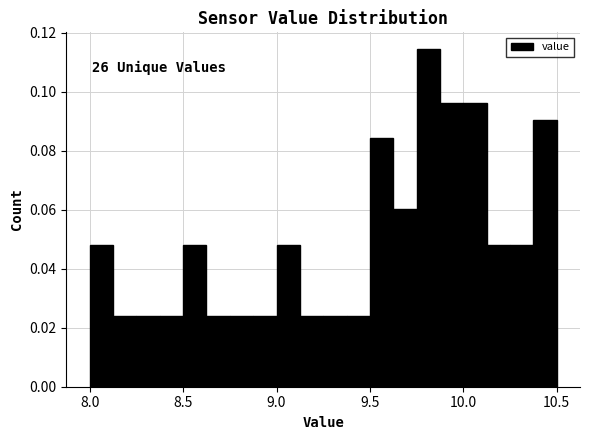

Around what value on the x-axis is the tallest bar? Give the approximate position of its centre, as read against the axis.

9.80